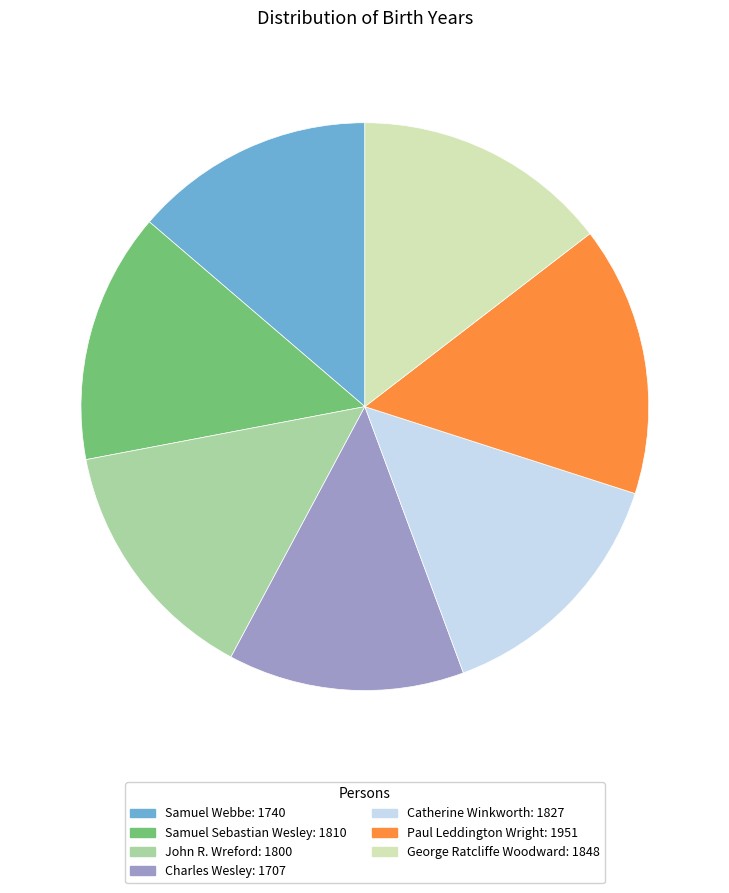

Count the number of slices in the pie.

7